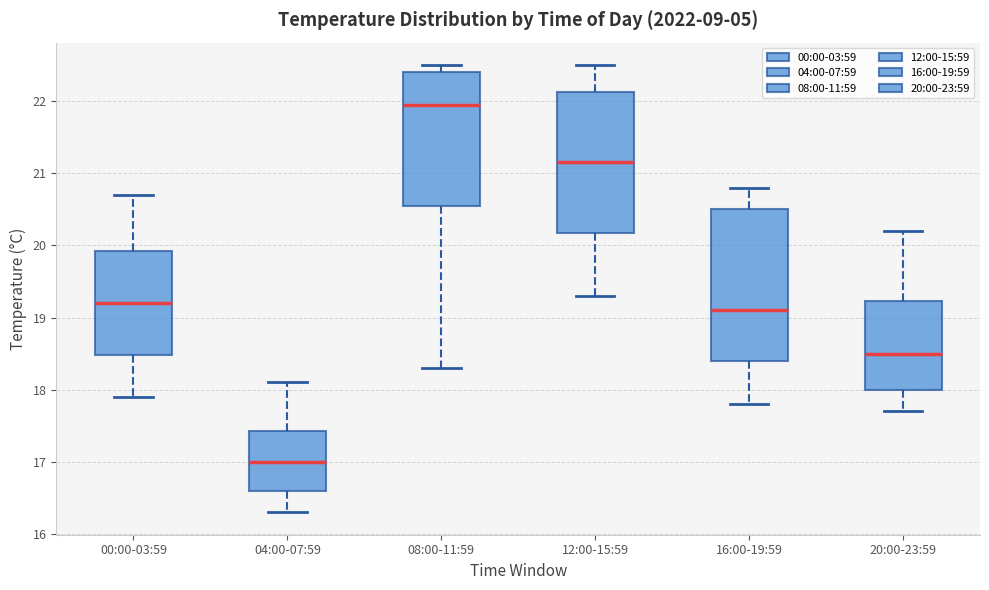

Reading left to right, transcribe this box plot: for each box, give where its median line is, the range the box spans, and where its two whiskers end, as read against the y-axis. The values are not printed on the chart, so give them approximately, as read against the axis.

00:00-03:59: median 19.2, box 18.5 to 19.9, whiskers 17.9 to 20.7
04:00-07:59: median 17.0, box 16.6 to 17.4, whiskers 16.3 to 18.1
08:00-11:59: median 22.0, box 20.6 to 22.4, whiskers 18.3 to 22.5
12:00-15:59: median 21.2, box 20.2 to 22.1, whiskers 19.3 to 22.5
16:00-19:59: median 19.1, box 18.4 to 20.5, whiskers 17.8 to 20.8
20:00-23:59: median 18.5, box 18.0 to 19.2, whiskers 17.7 to 20.2